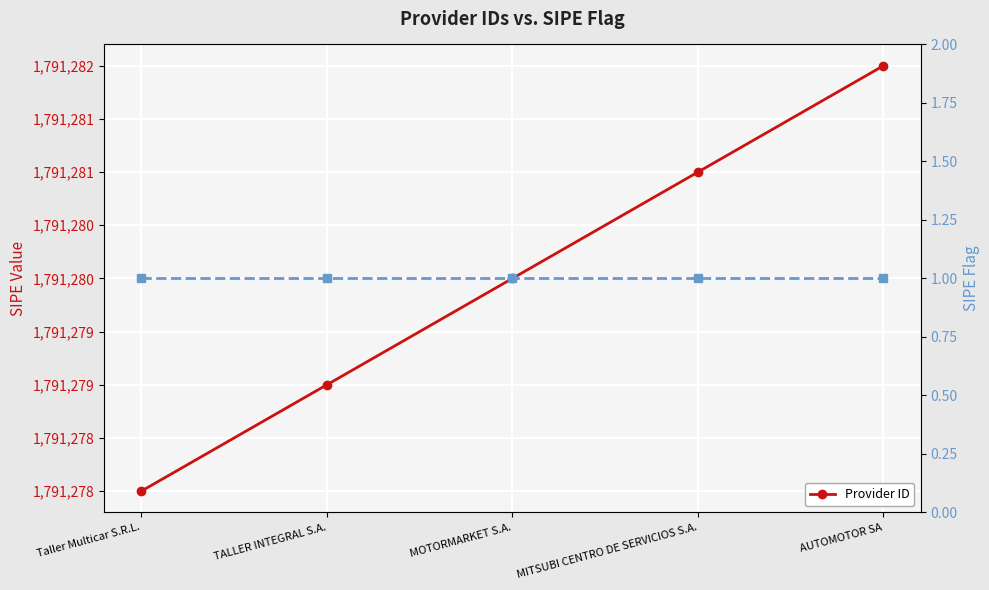

Which category has the lowest value across all series?

Taller Multicar S.R.L.